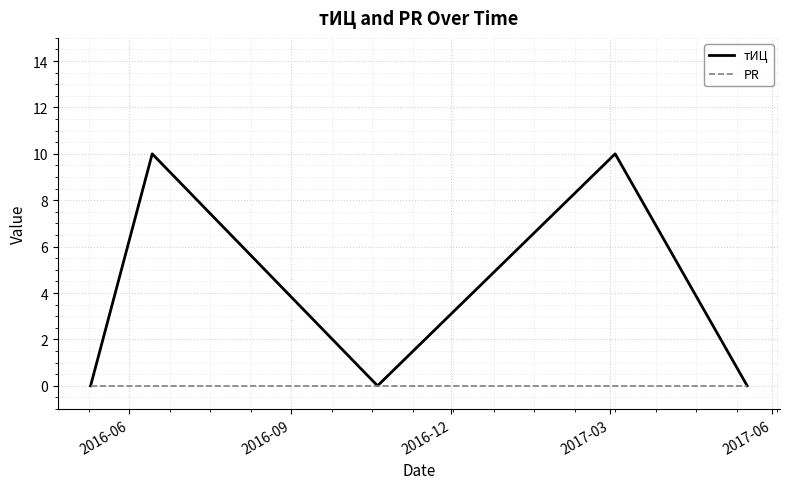

Which series has the widest spread of values?

тИЦ